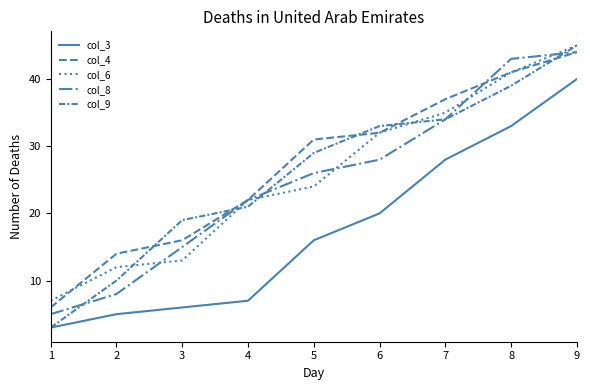

What is the value of the col_6 point at the 7th from the left?

35